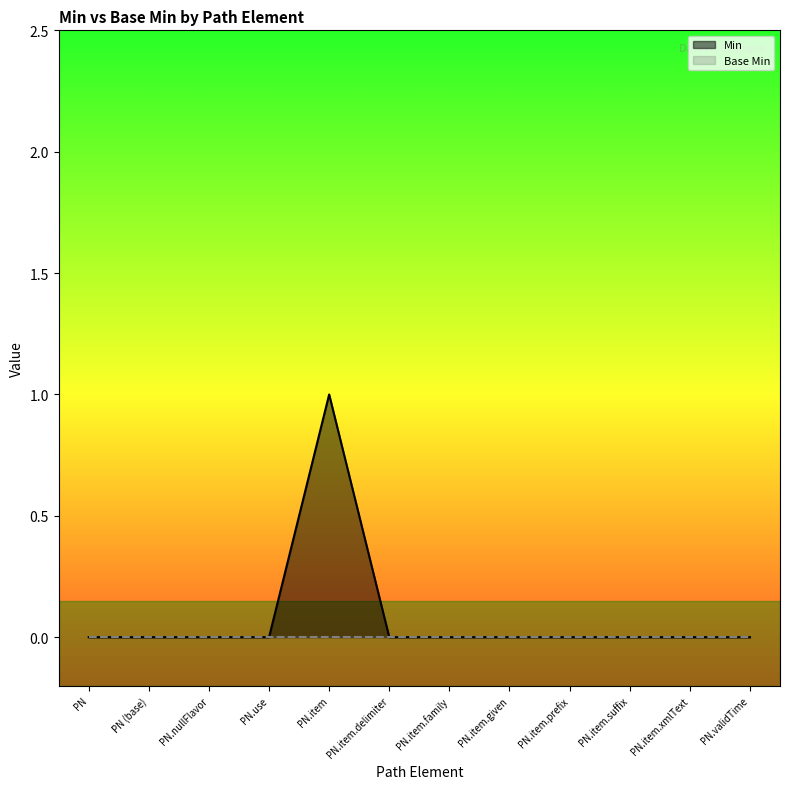

Reading left to right, extract all data points from this chart.

PN=0	PN (base)=0	PN.nullFlavor=0	PN.use=0	PN.item=1	PN.item.delimiter=0	PN.item.family=0	PN.item.given=0	PN.item.prefix=0	PN.item.suffix=0	PN.item.xmlText=0	PN.validTime=0